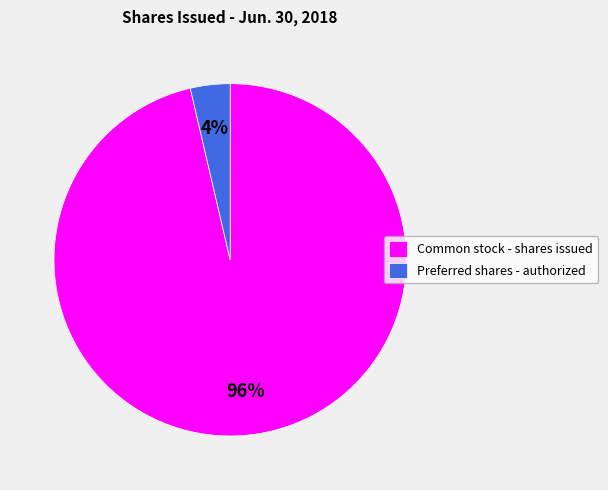

Is there any slice that represents more than half of the pie?

Yes